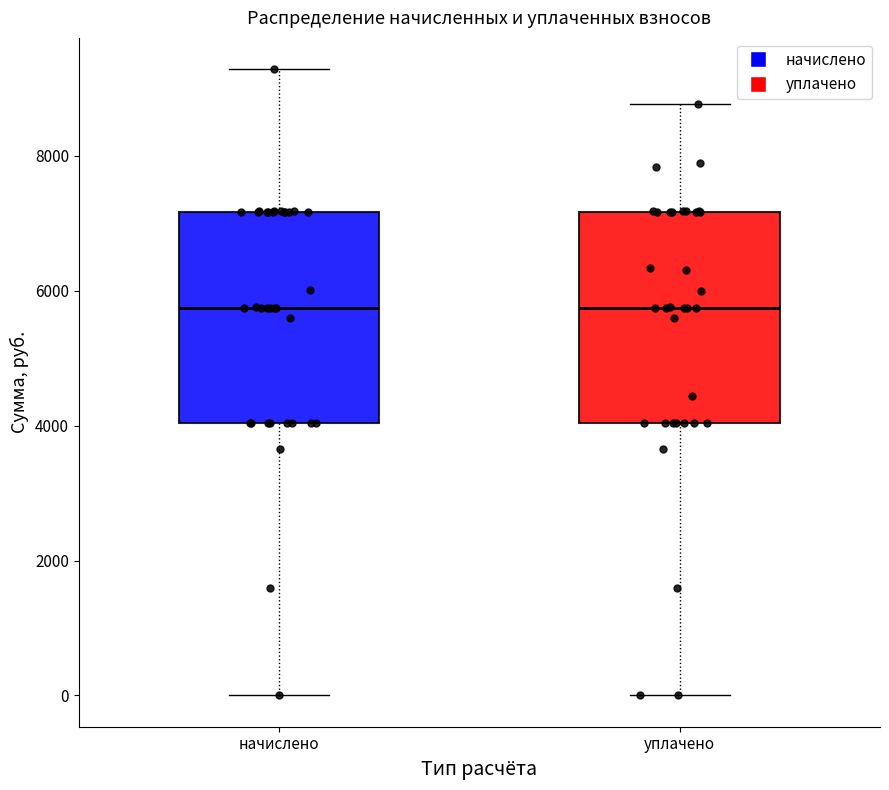

Reading left to right, transcribe this box plot: for each box, give where its median line is, the range the box spans, and where its two whiskers end, as read against the y-axis. The values are not printed on the chart, so give them approximately, as read against the axis.

начислено: median 5800, box 4000 to 7200, whiskers 0 to 9200
уплачено: median 5800, box 4000 to 7200, whiskers 0 to 8800